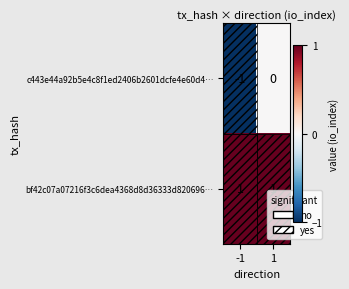

True or false: c443e44a92b5e4c8f1ed2406b2601dcfe4e60d4… has a value of 0 at 1.

True